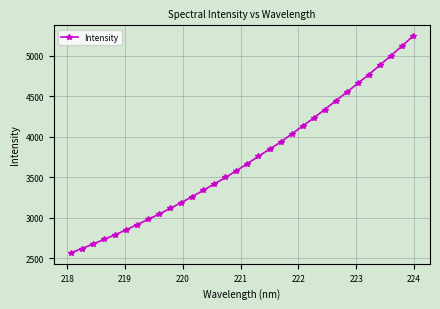

True or false: the data has more than 1 interior local peaks.

False